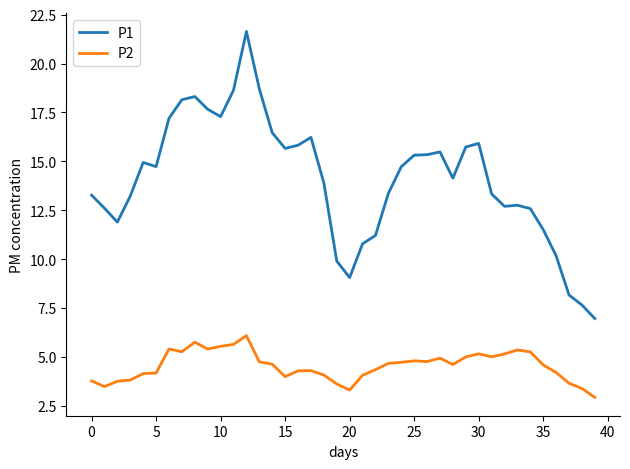

What are all the series names shown in the legend?

P1, P2